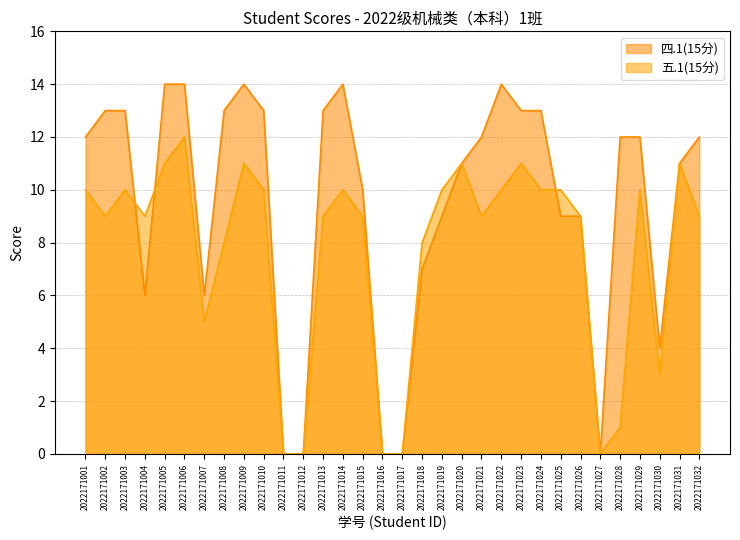

Rank the series by their average value, from lowest to highest.

五.1(15分), 四.1(15分)